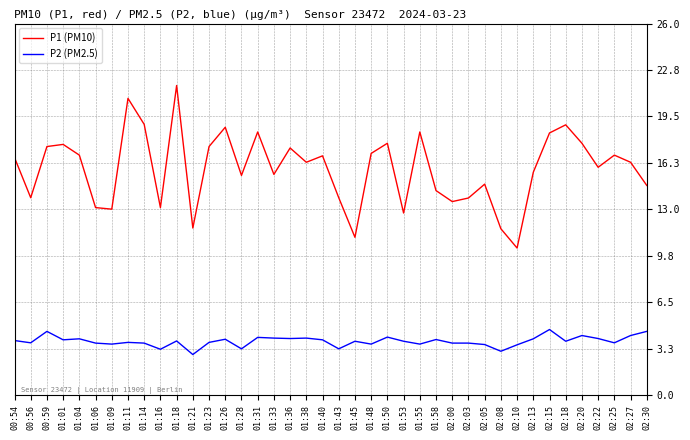

At how many categories does at least one series exceed 15?

25